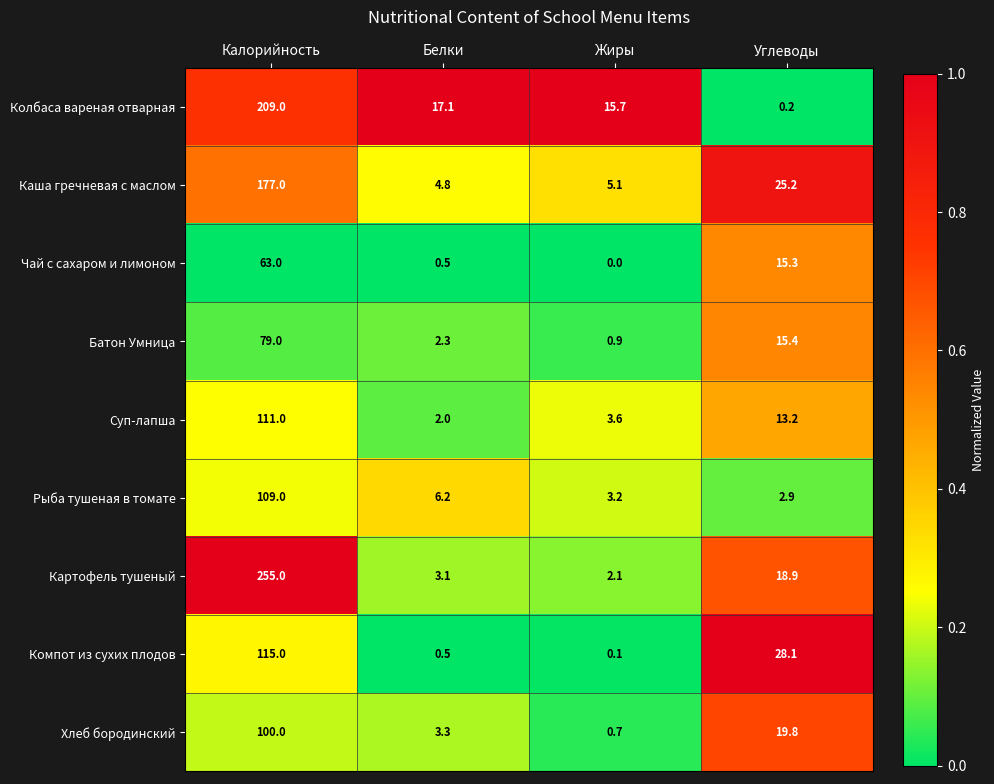

True or false: Хлеб бородинский has a value of 19.8 at Углеводы.

True